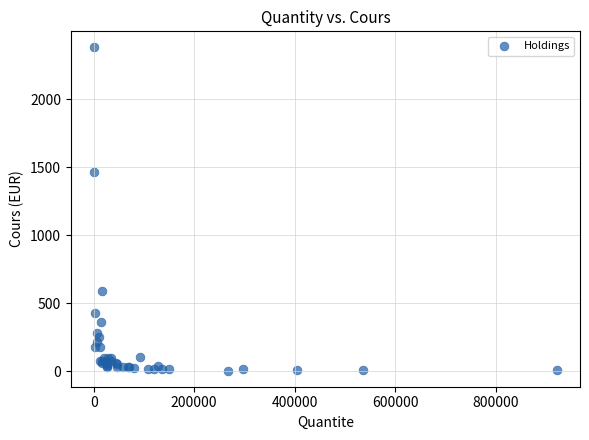

What Y value in the scatter plot is closest to 1192?

1466.4